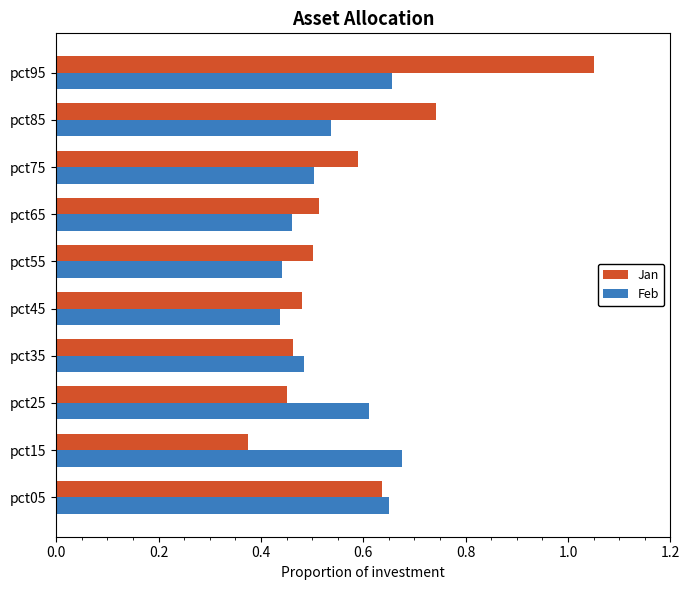

The value of Feb at pct95 is 1.1. True or false?

False